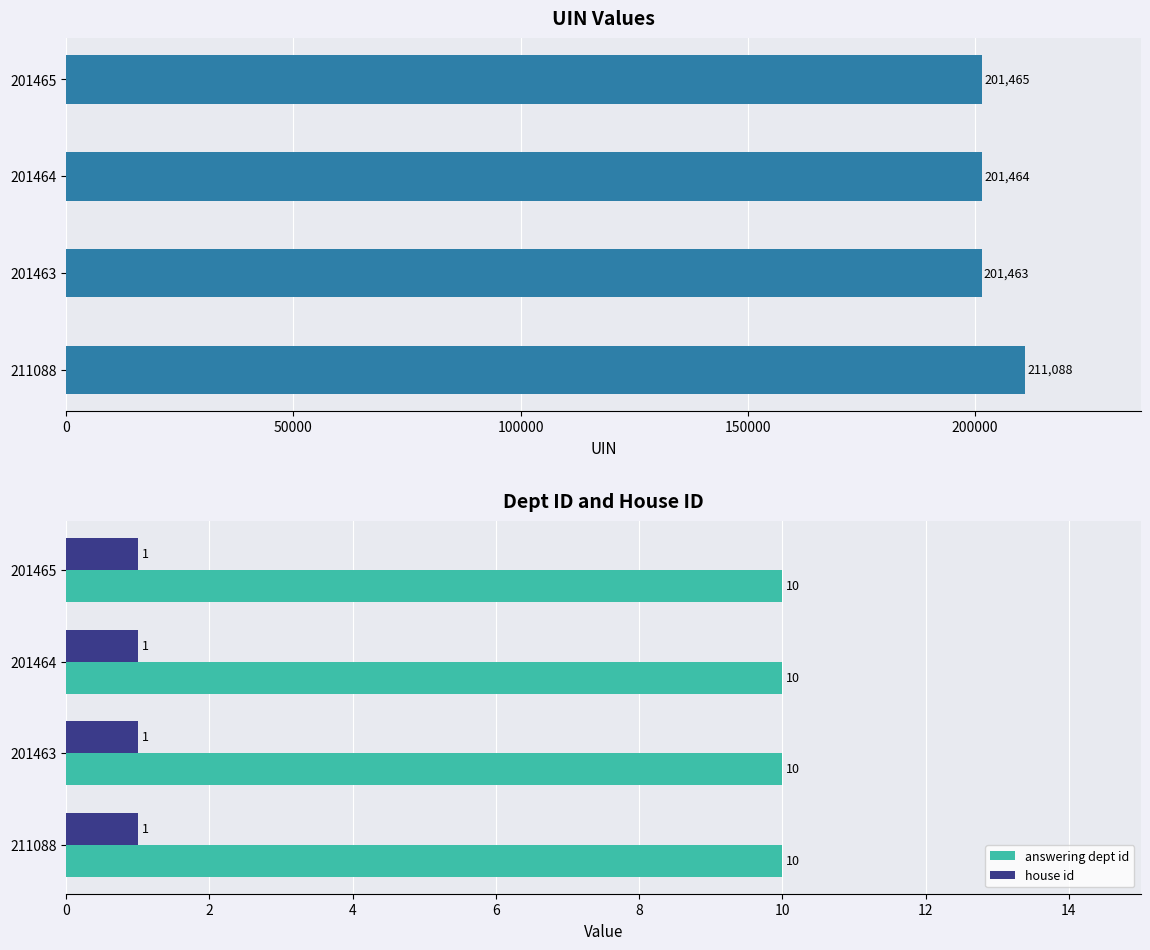

True or false: answering dept id has a value of 10 at 201463.

True